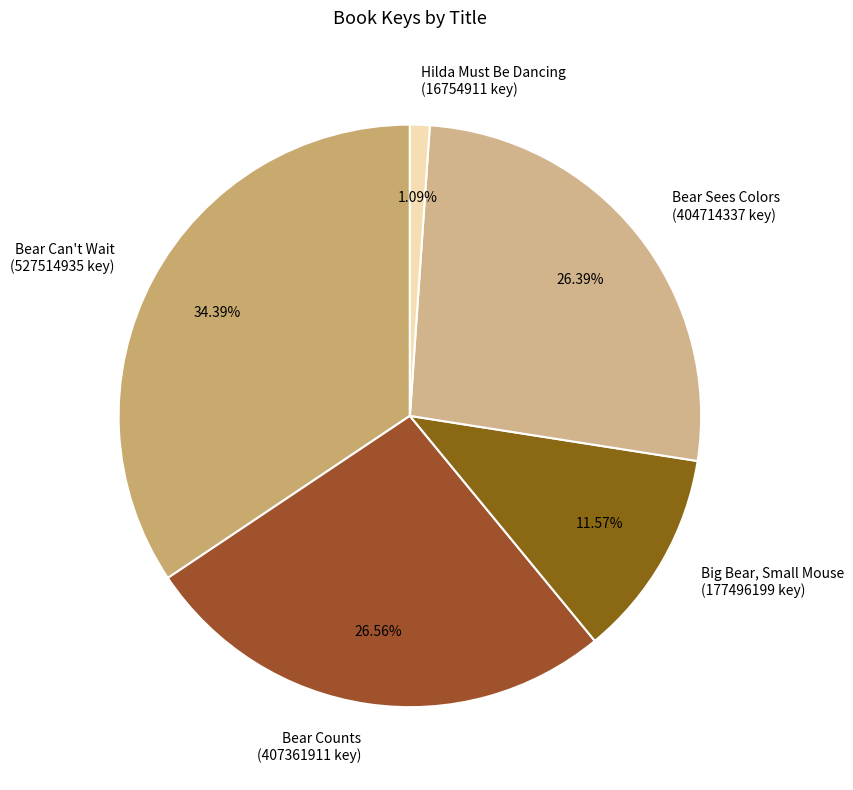

To the nearest percent, what percentage of the pie is Bear Counts?

27%